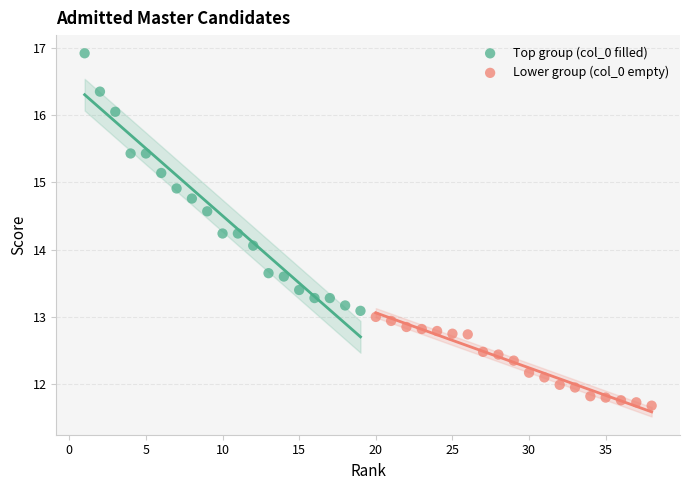

Which series reaches the maximum Y coordinate?

Top group (col_0 filled)